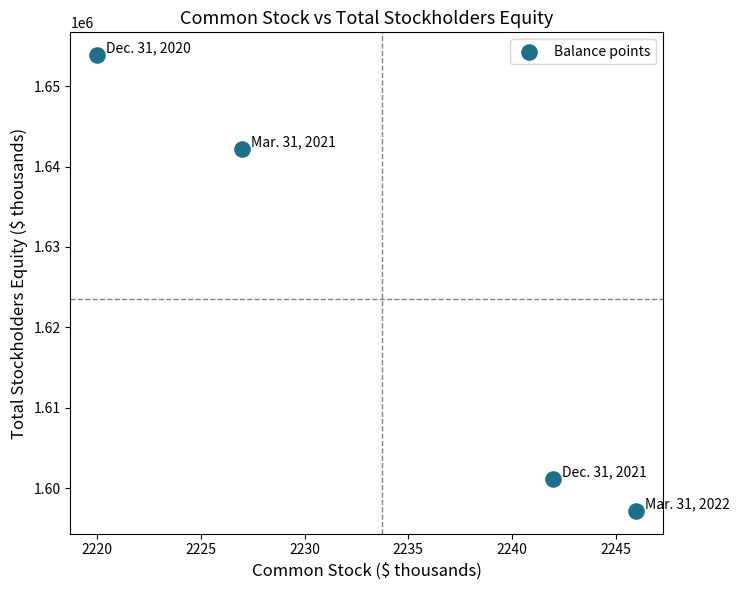

What Y value in the scatter plot is closest to 1625523?

1642170